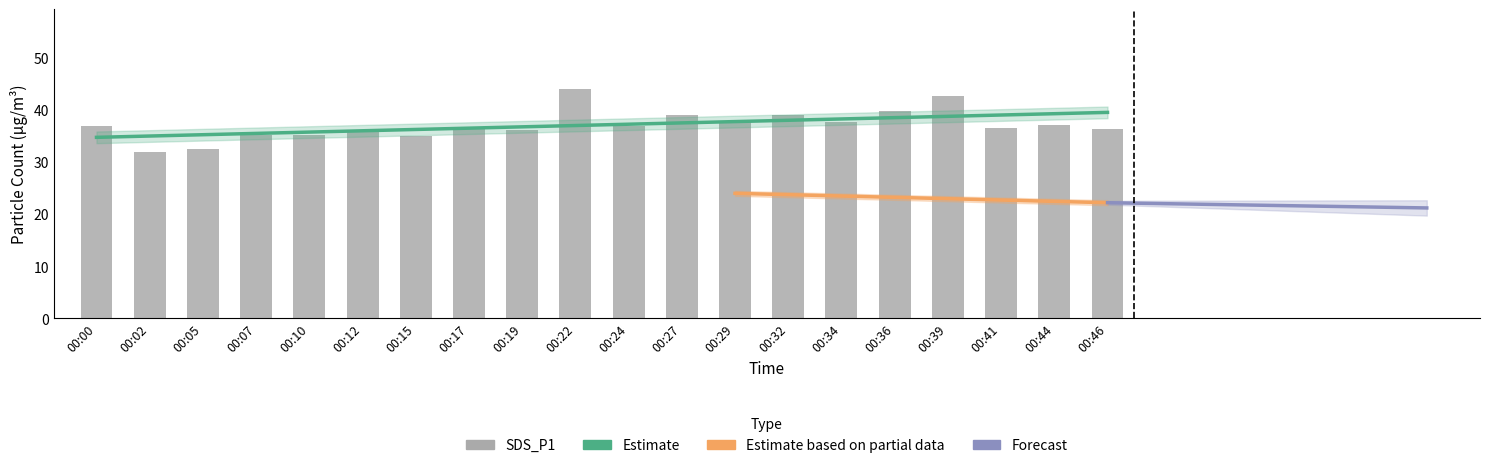

Which label corresponds to the largest value in the chart?

00:22